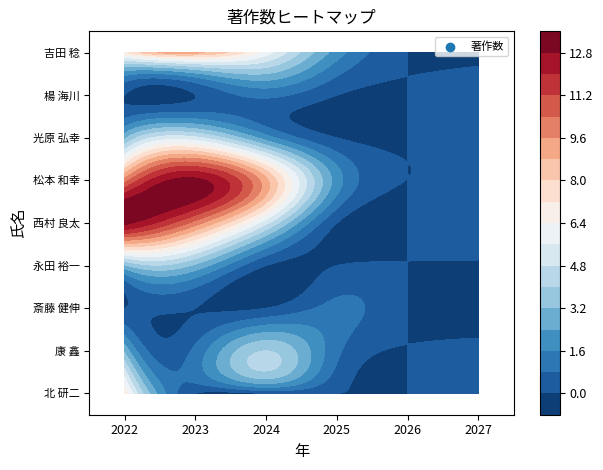

Is the value of 光原 弘幸 at 4 greater than the value of 康 鑫 at 0?

No